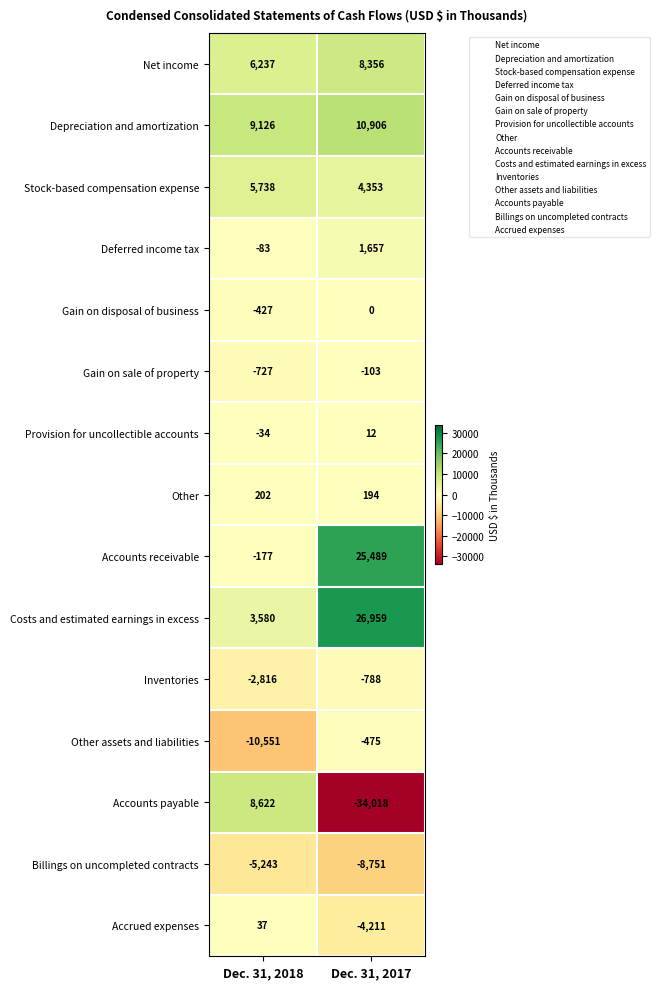

Which series has the widest spread of values?

Accounts payable